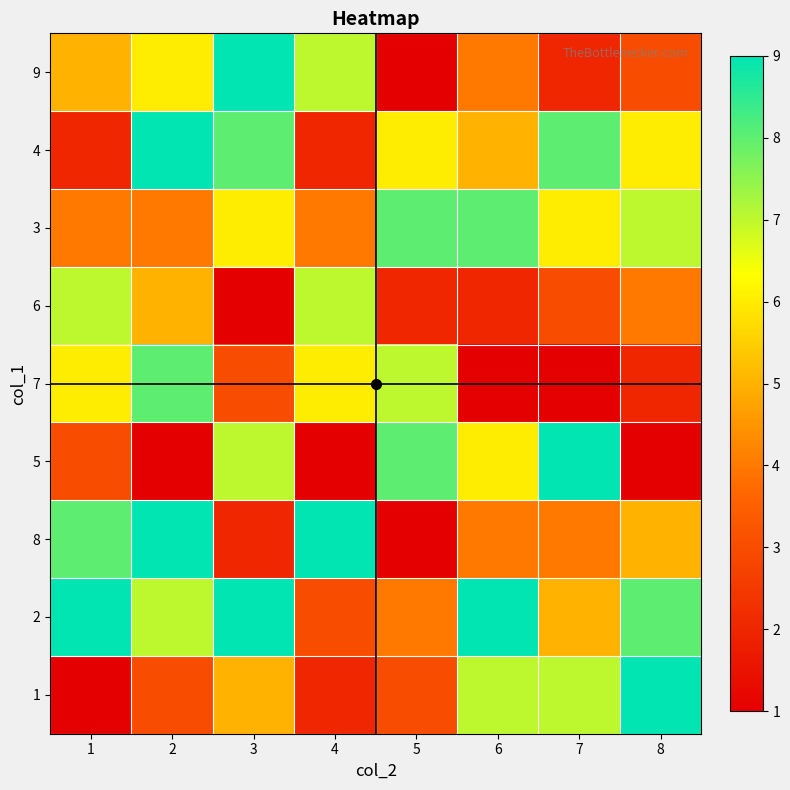

Is it true that 5 equals 1 at 4?

True